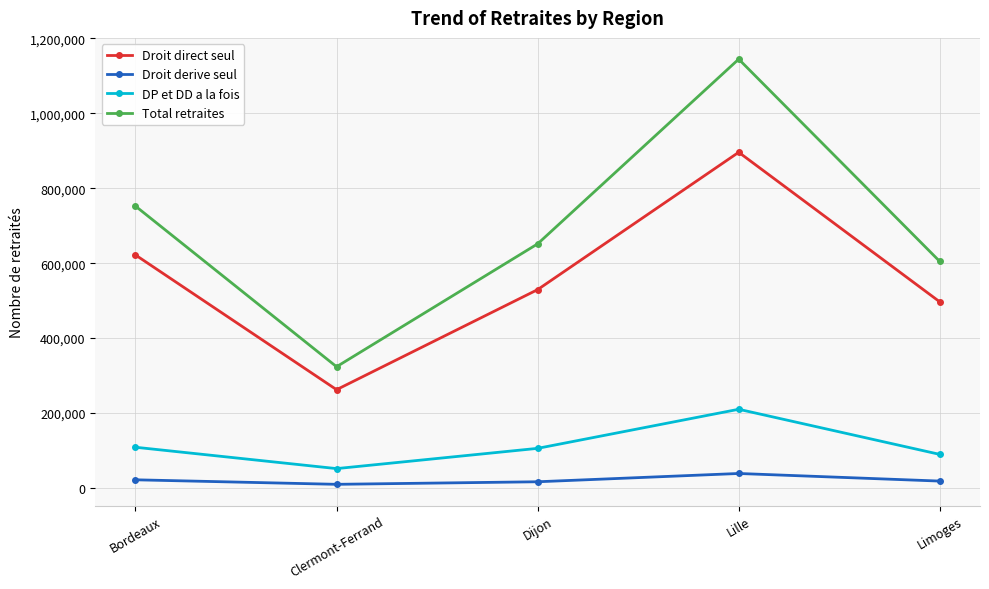

True or false: Droit derive seul and Droit direct seul cross at least once.

False